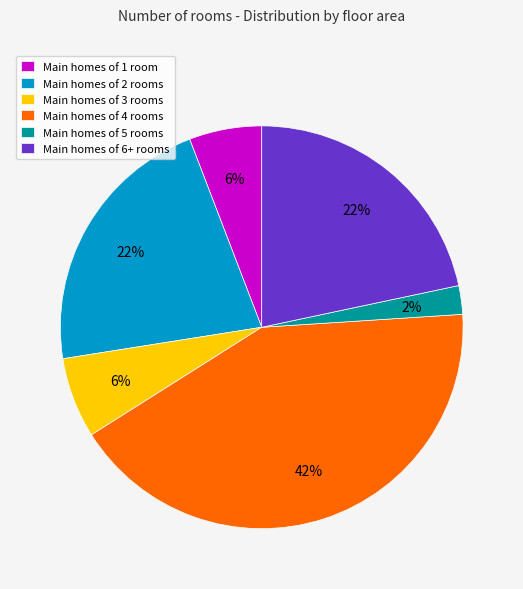

Is there any slice that represents more than half of the pie?

No